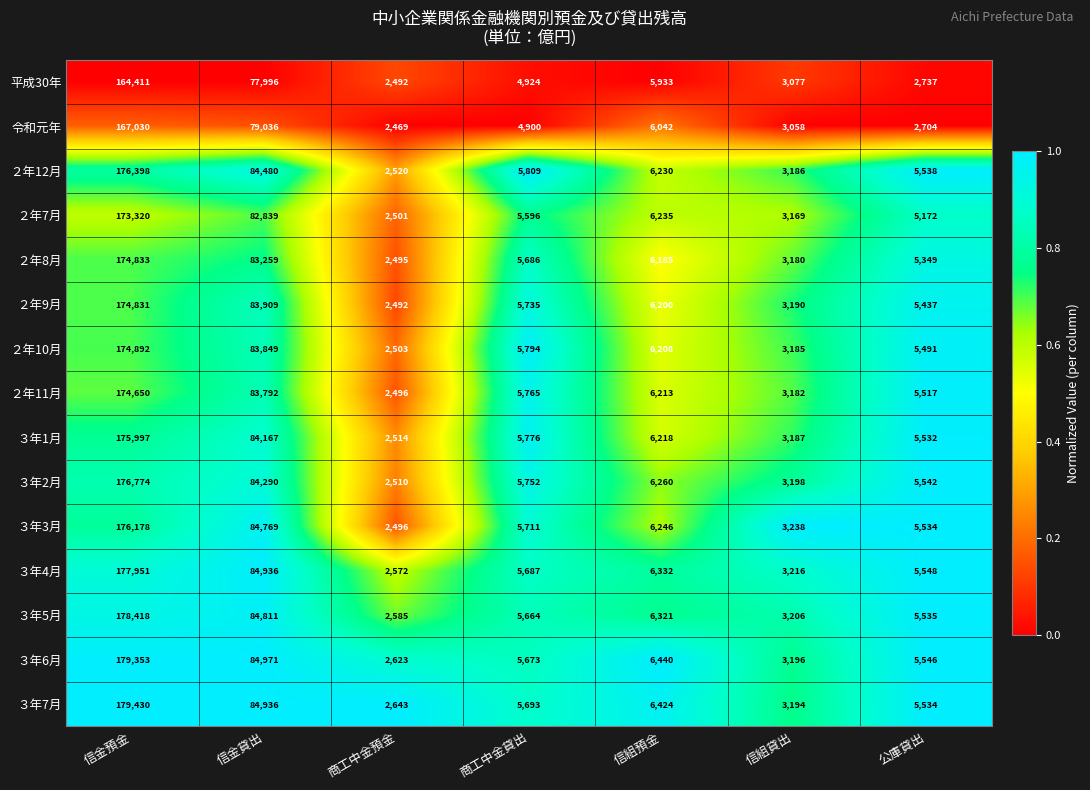

At which category does the chart reach its minimum across all series?

商工中金預金